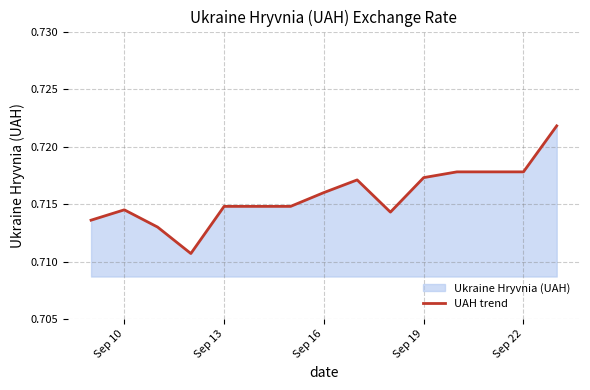

How many distinct data groups are displayed?

1